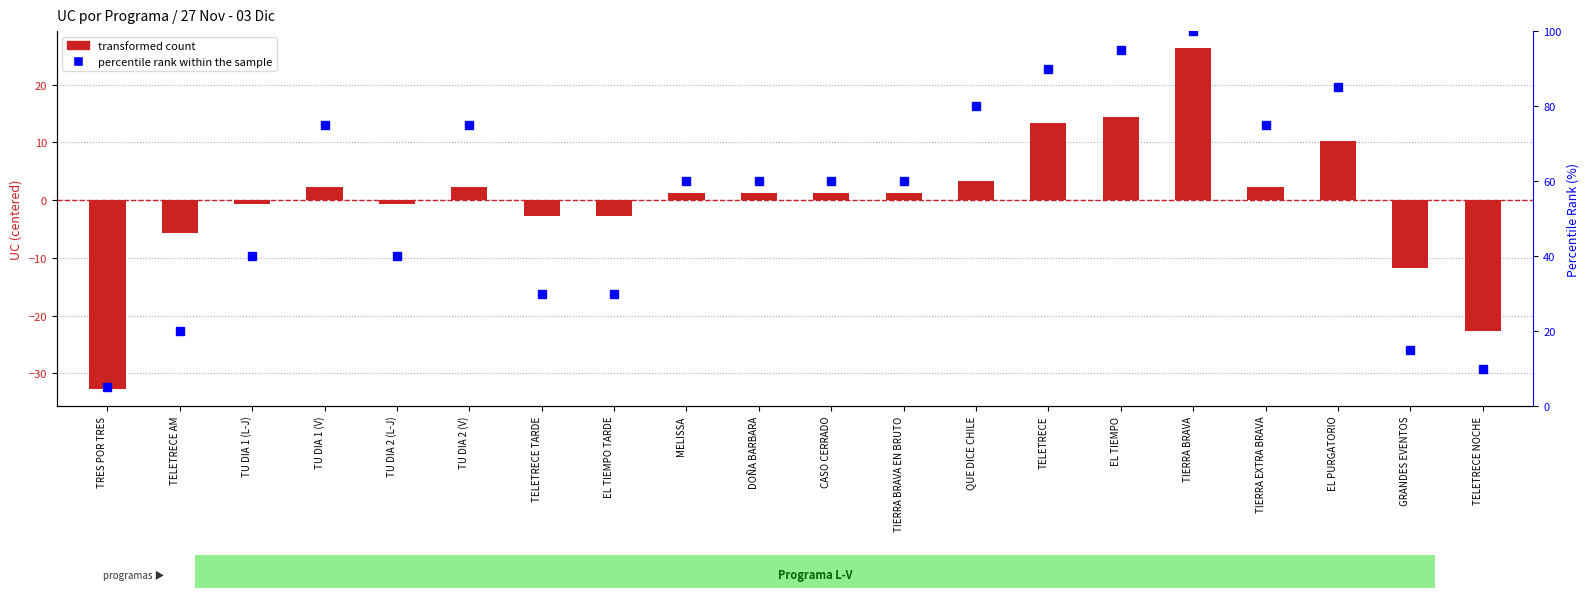

At EL PURGATORIO, list the series in order from largest to smallest.

percentile rank within the sample, transformed count